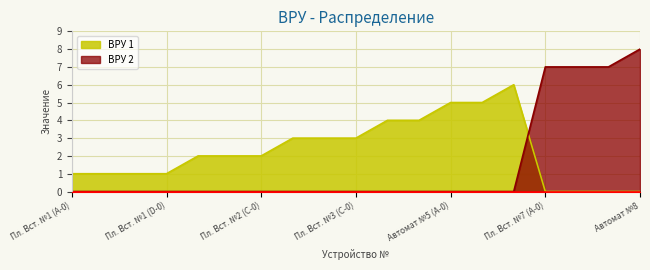

Which series has the largest total across all categories?

ВРУ 1